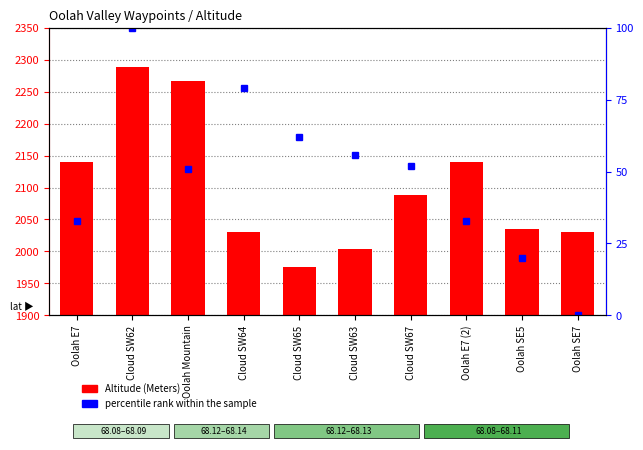

Where does the percentile rank within the sample series first go above 51?

Cloud SW62